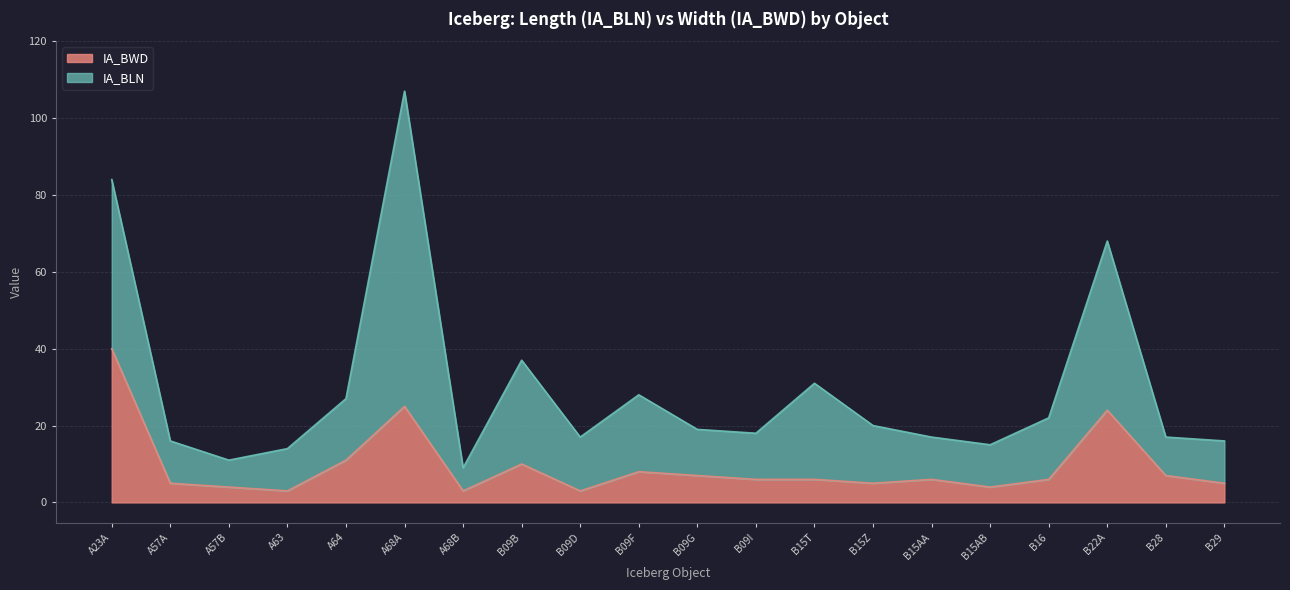

What is the ratio of the value at 12 to the value at 3?

2.0